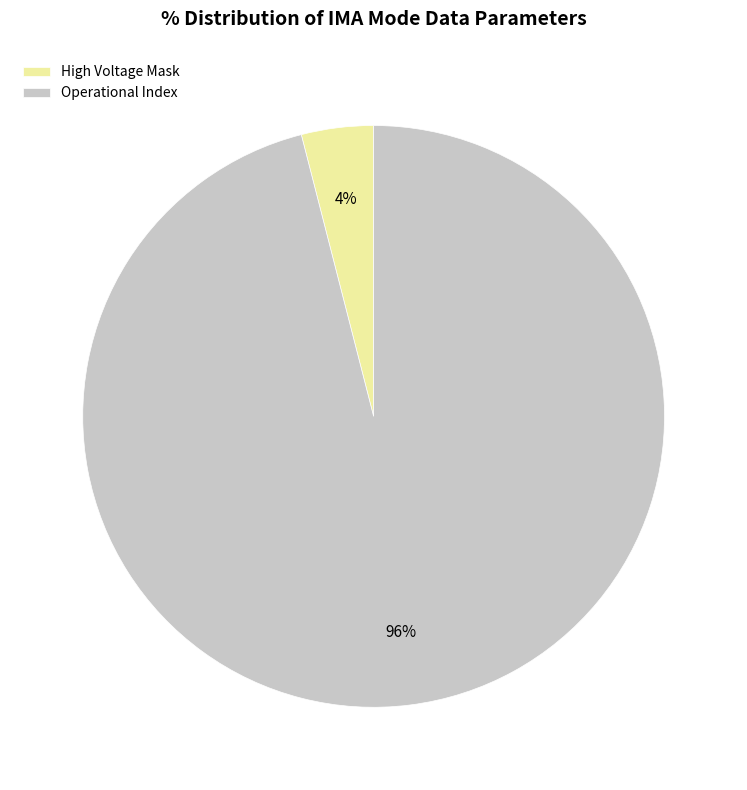

Is it true that High Voltage Mask is 4% of the pie?

True